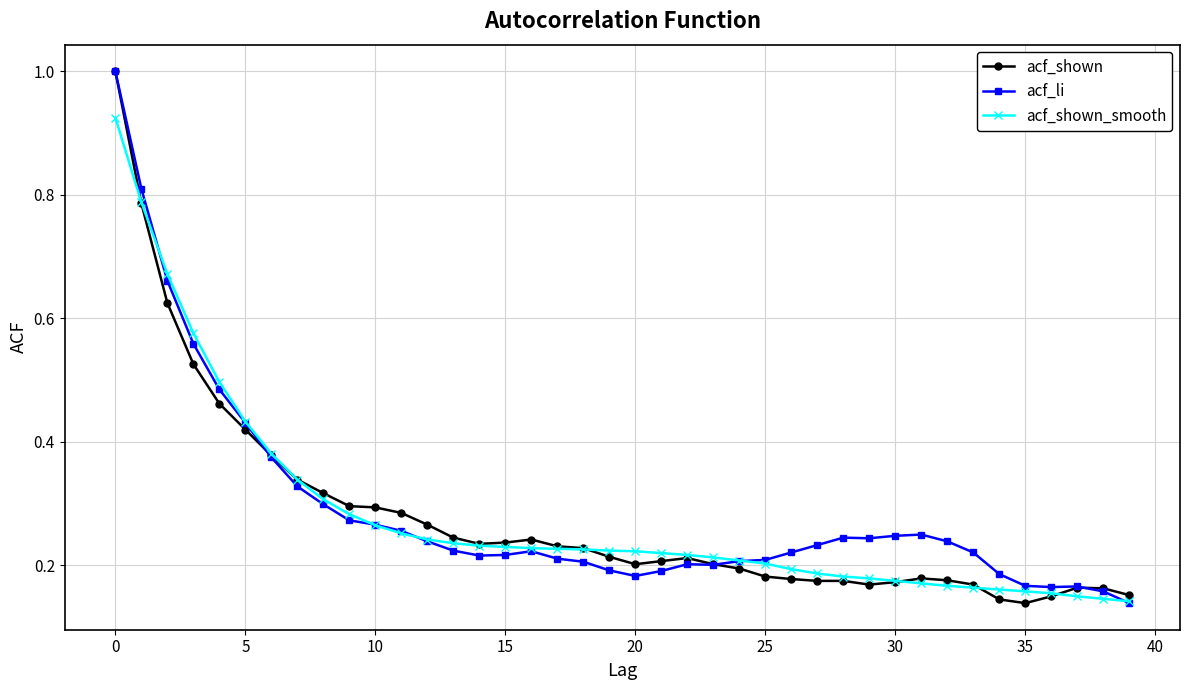

True or false: acf_li has more than 0 points higher than both neighbors.

True